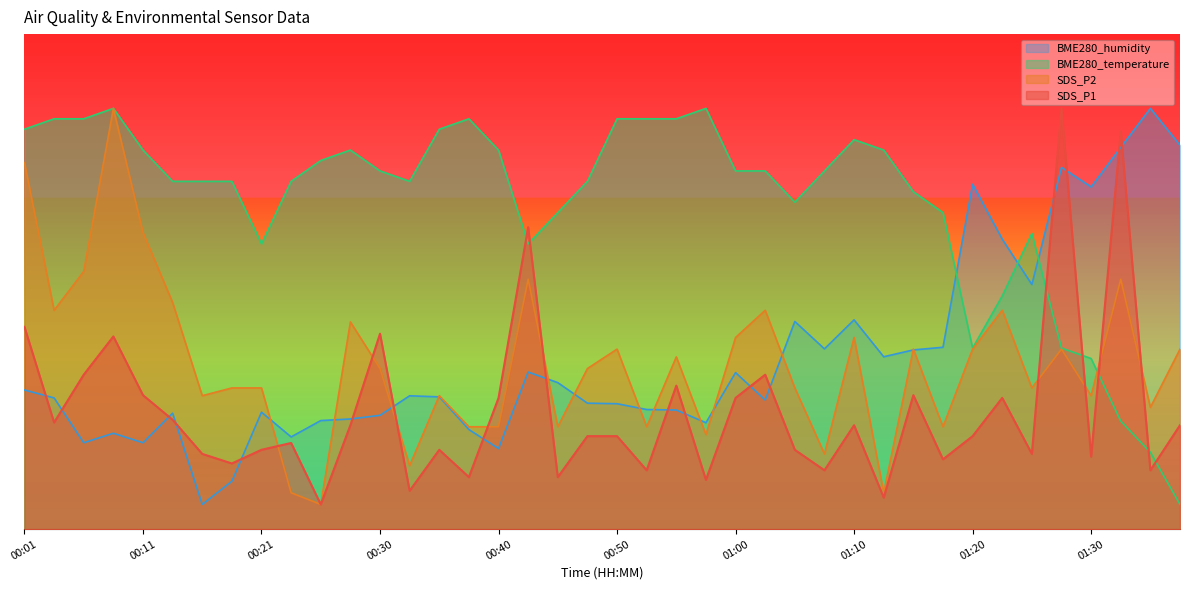

At how many categories does at least one series exceed 48?

40